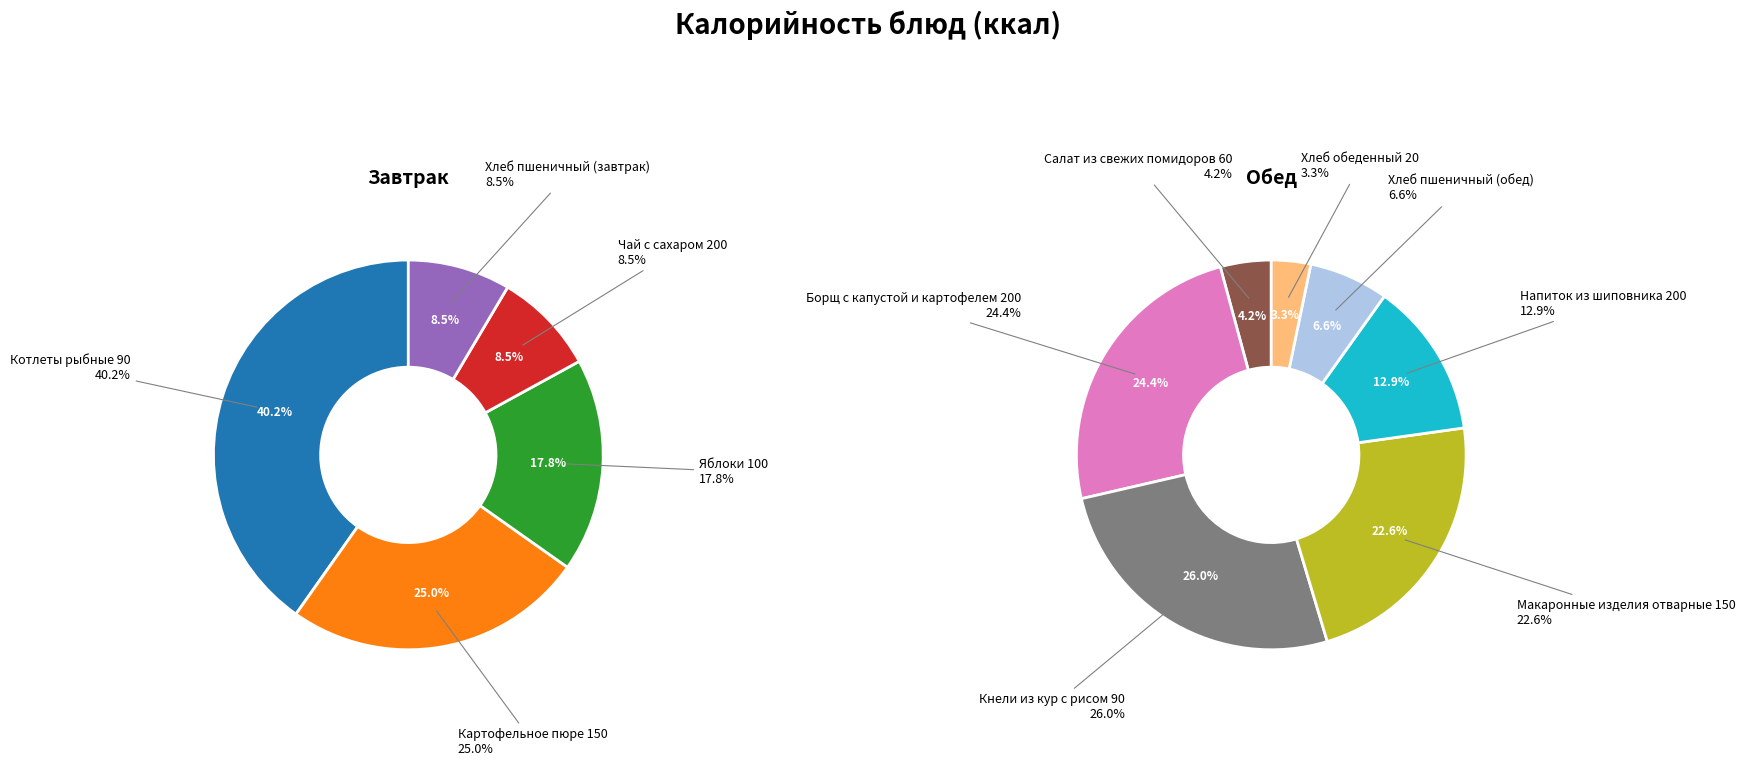

Which slice is the smallest?

Хлеб обеденный 20